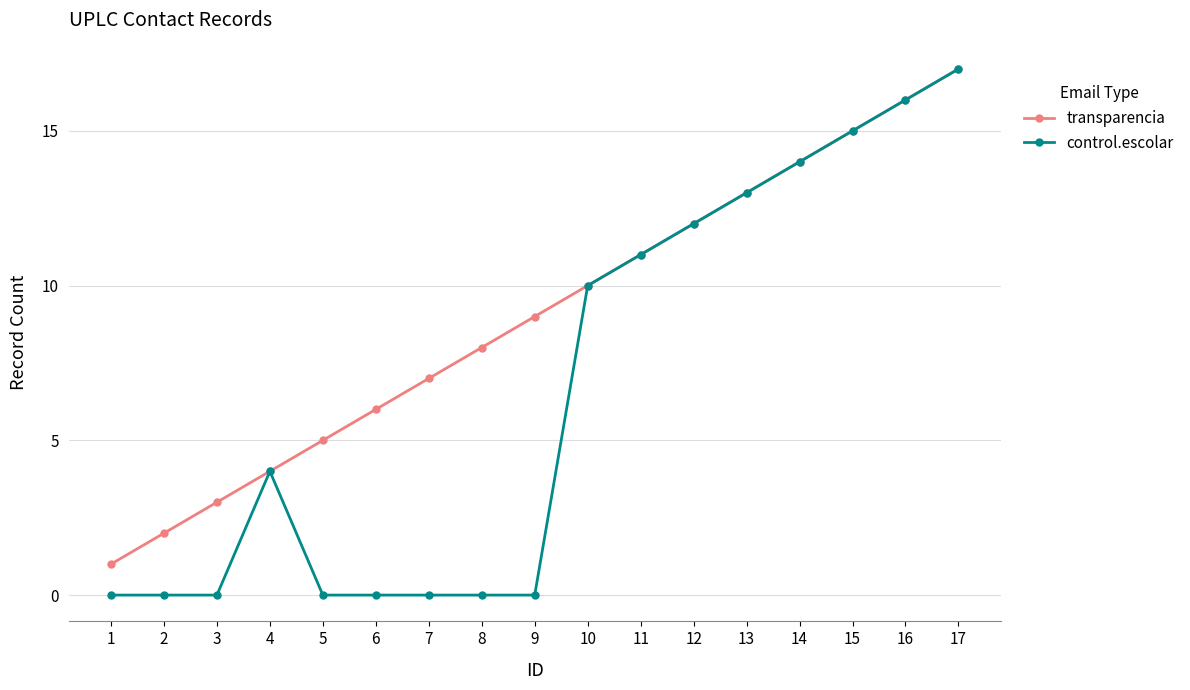

Reading right to left, extract all data points from this chart.

transparencia: 17	16	15	14	13	12	11	10	9	8	7	6	5	4	3	2	1
control.escolar: 17	16	15	14	13	12	11	10	0	0	0	0	0	4	0	0	0